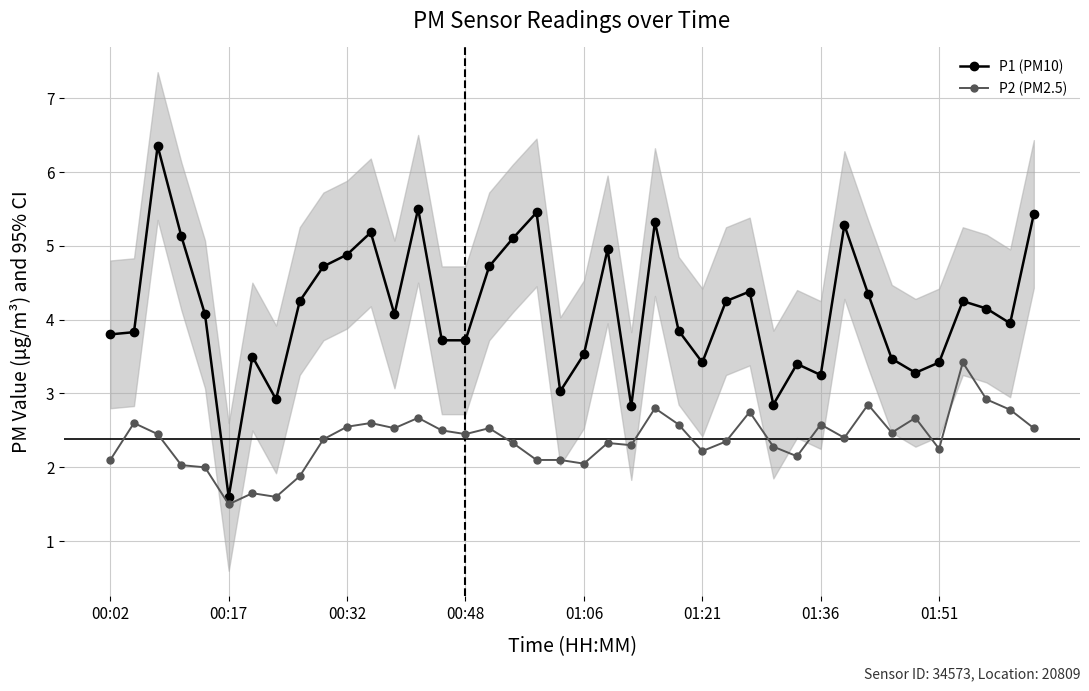

True or false: P2 (PM2.5) and P1 (PM10) intersect in this chart.

False